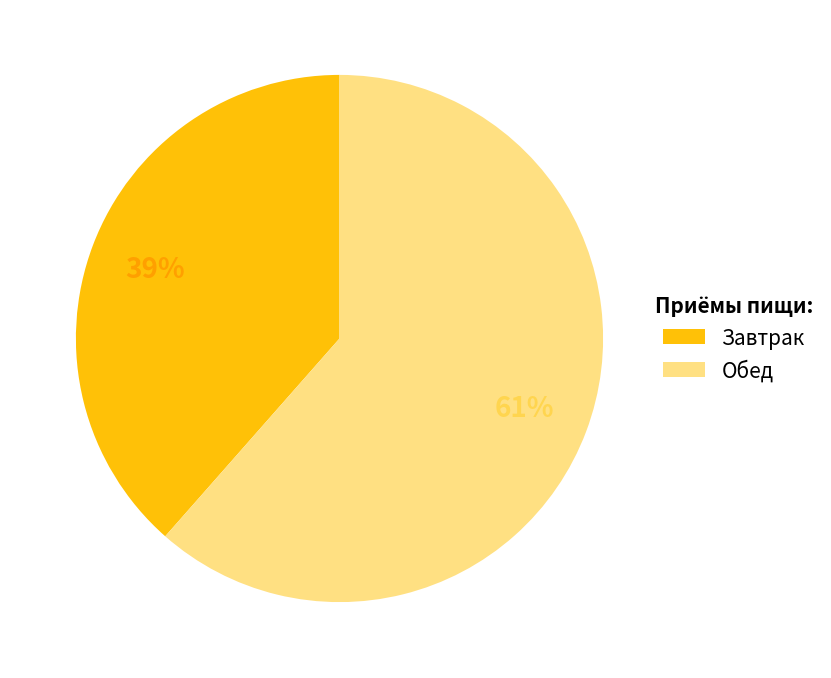

Does any single category account for the majority?

Yes